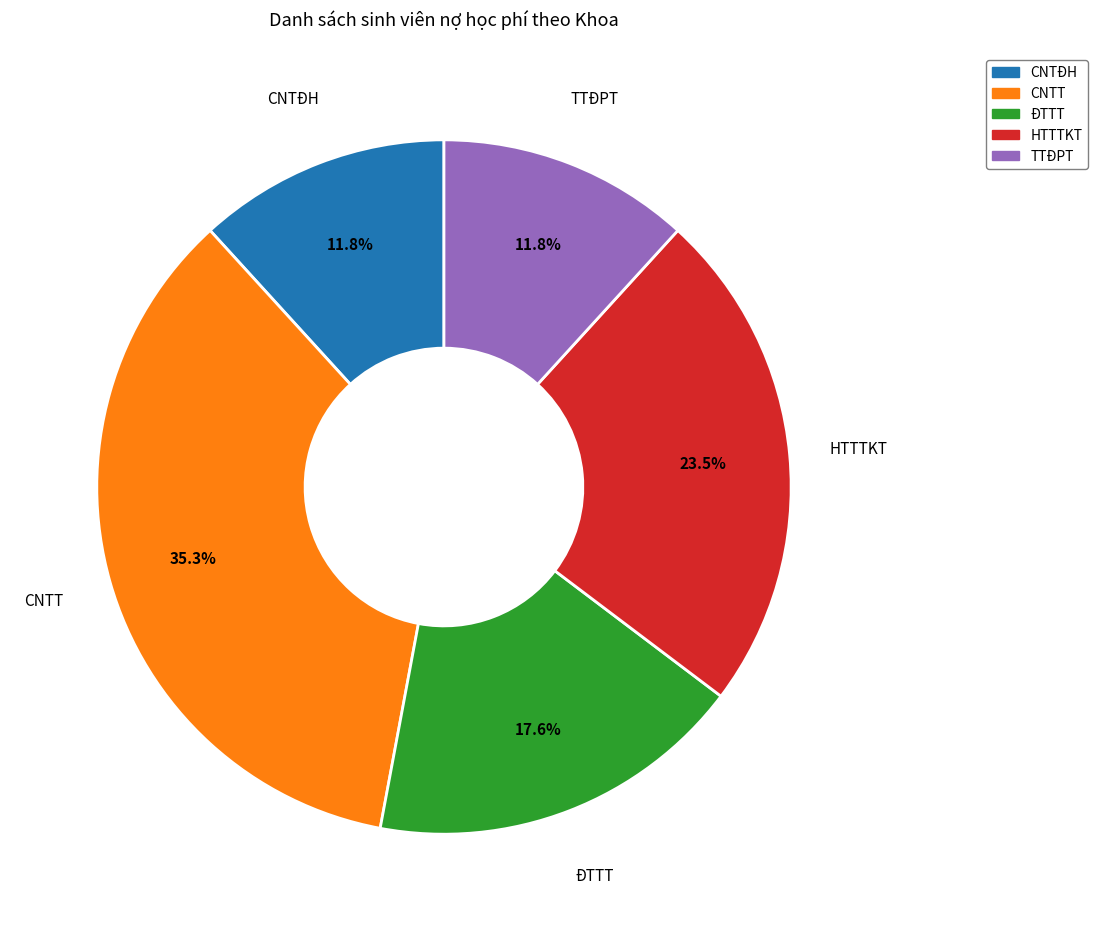

Approximately how many times larger is the value at CNTT compared to HTTTKT?

1.5